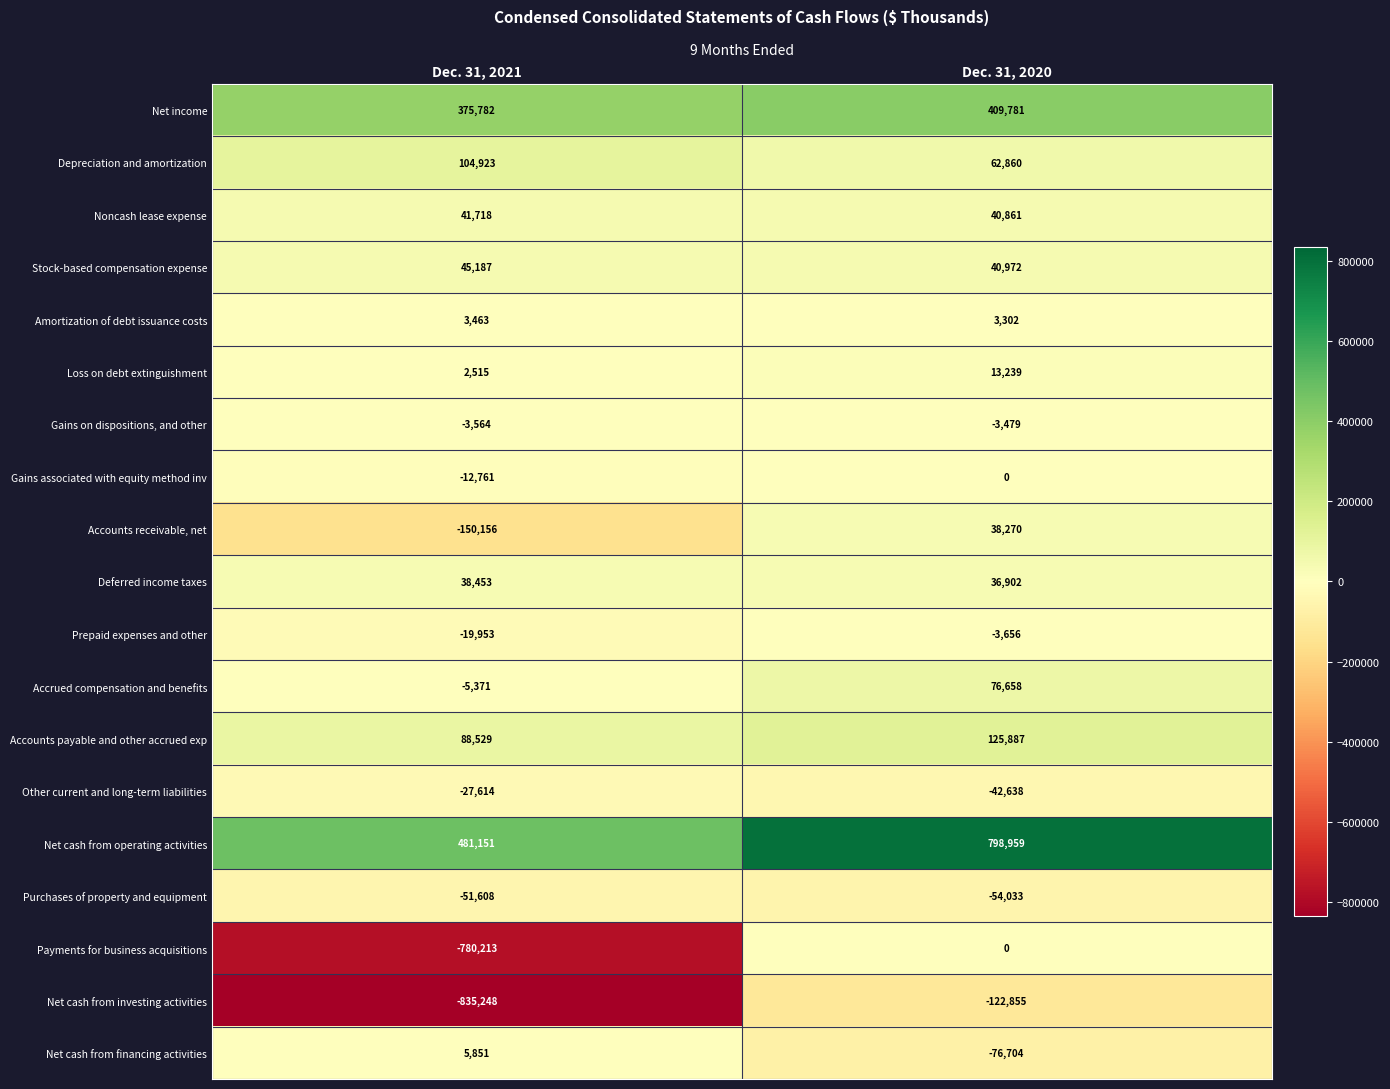

Rank the categories by Noncash lease expense value from highest to lowest.

Dec. 31, 2021, Dec. 31, 2020